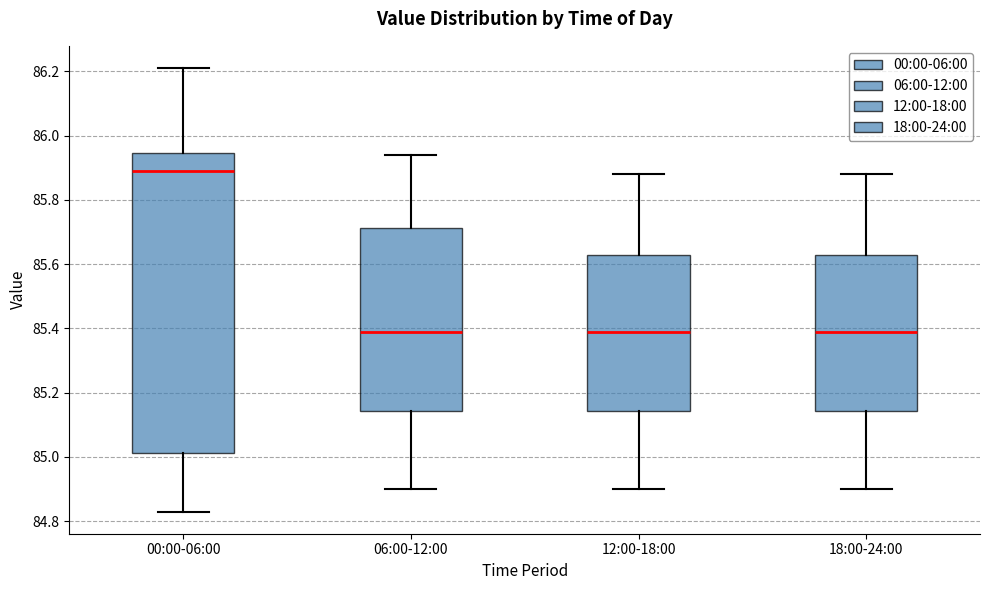

Where is the upper edge of the box for 00:00-06:00 on the y-axis? The values are not printed on the chart, so give them approximately, as read against the axis.

85.94